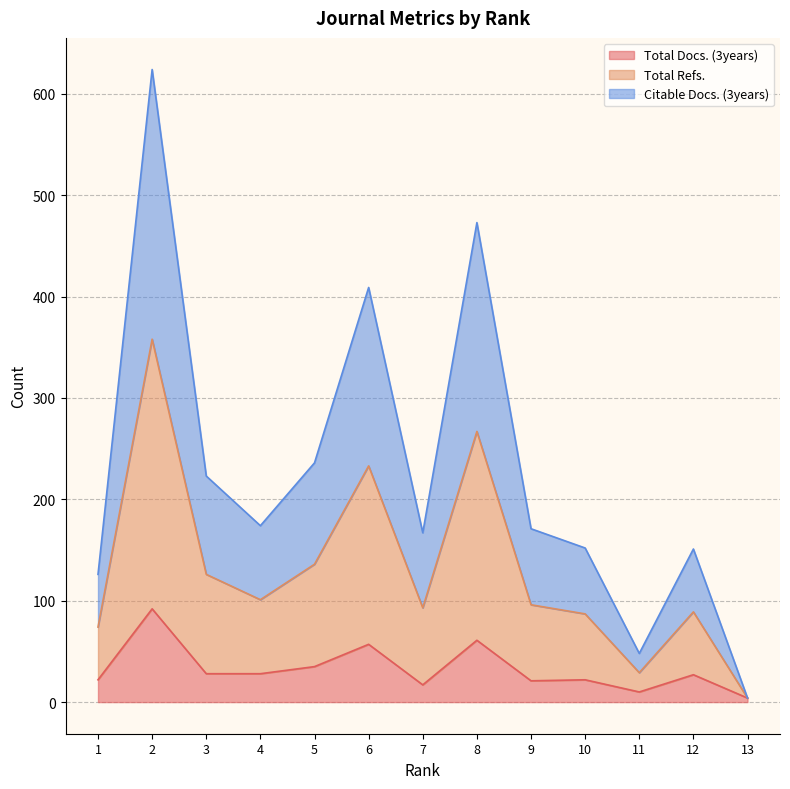

How many lines are shown in the chart?

3